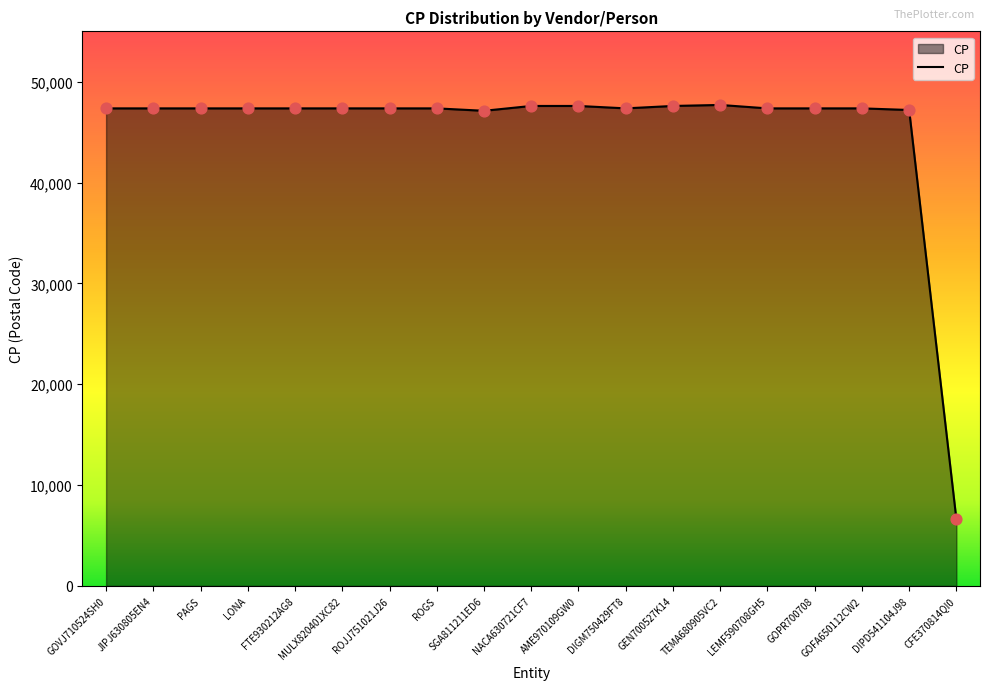

What is the change in value from SGA811211ED6 to AME970109GW0?

+480